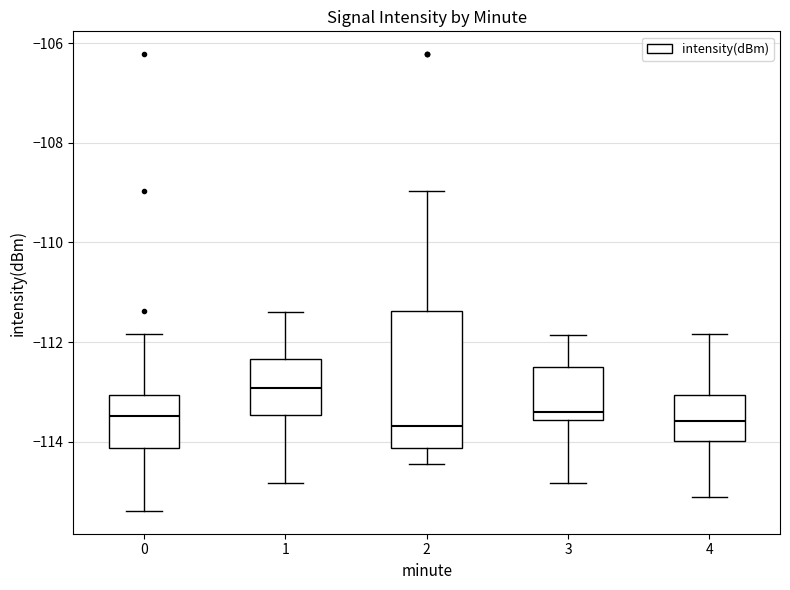

Which box has the highest median line?

1